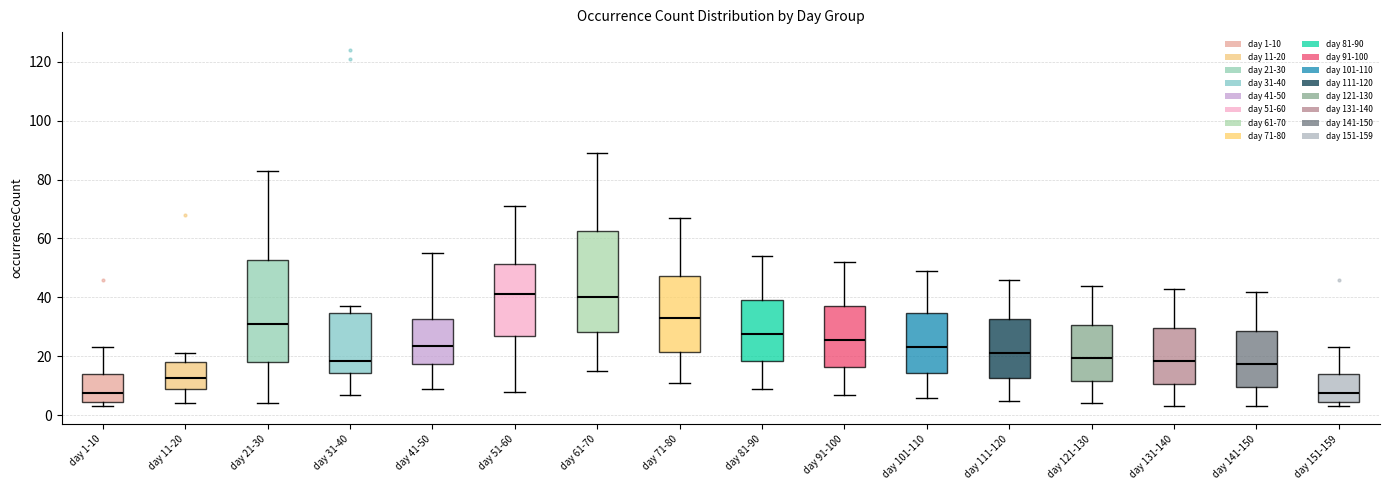

Where does the lower whisker of the box for day 141-150 end on the y-axis? The values are not printed on the chart, so give them approximately, as read against the axis.

4